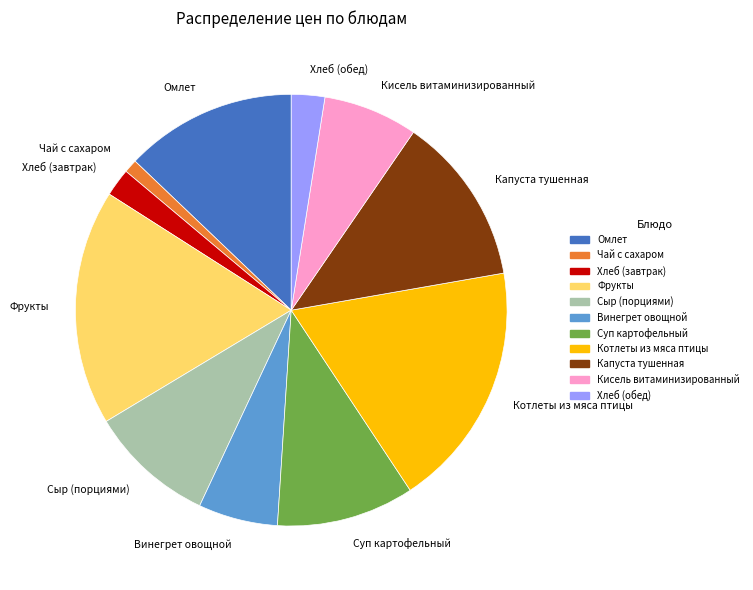

How many segments does this pie chart have?

11